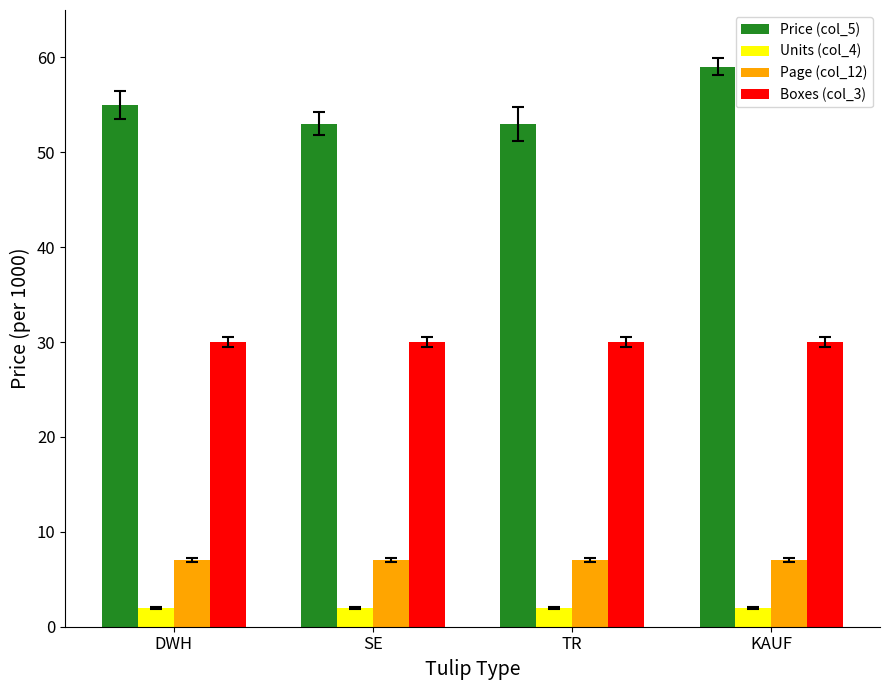

Which series has the largest total across all categories?

Price (col_5)